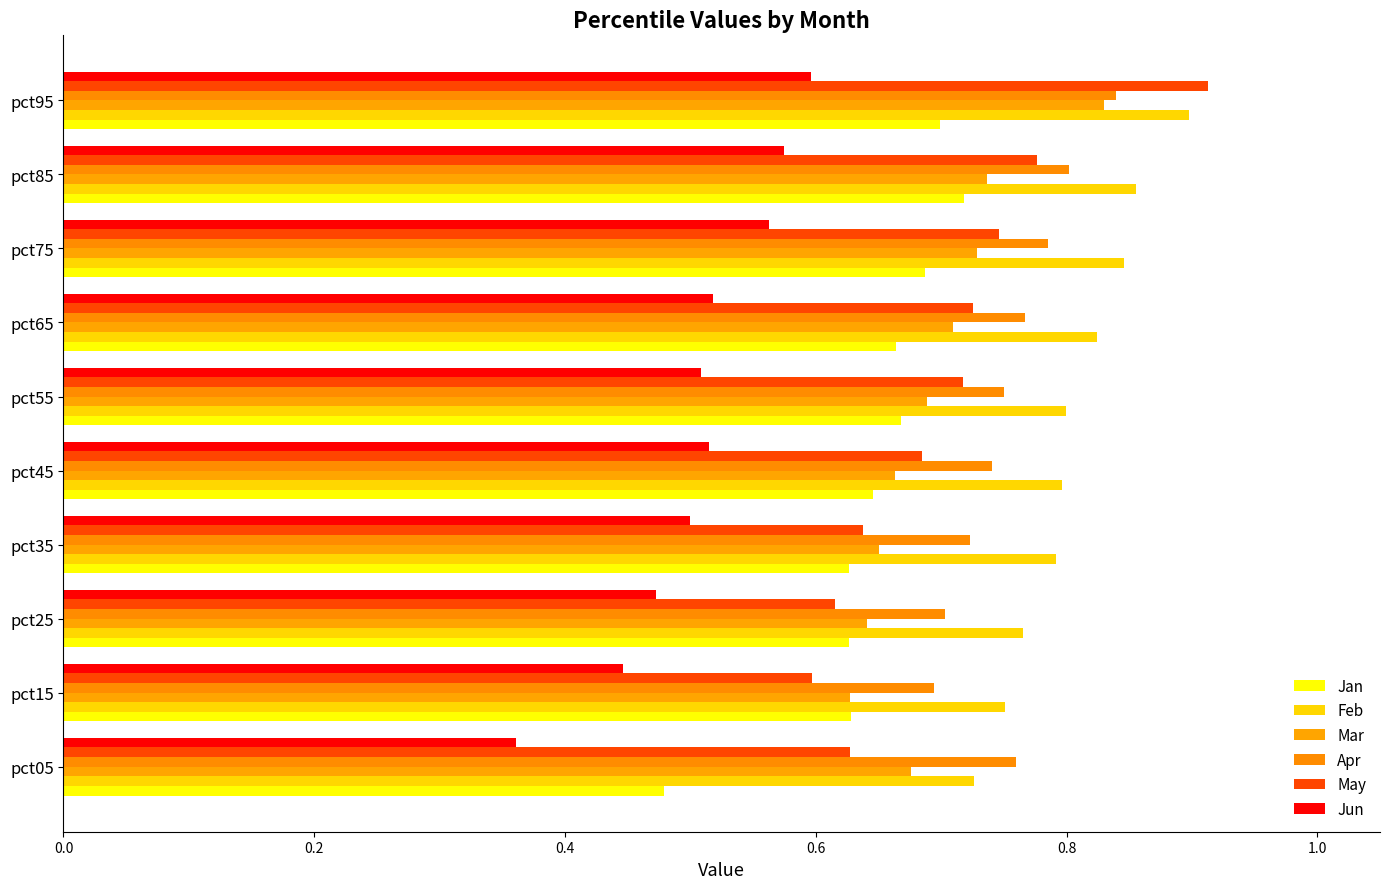

Reading left to right, what are all the values shown in this chart?

Jan: 0.5	0.6	0.6	0.6	0.6	0.7	0.7	0.7	0.7	0.7
Feb: 0.7	0.8	0.8	0.8	0.8	0.8	0.8	0.8	0.9	0.9
Mar: 0.7	0.6	0.6	0.7	0.7	0.7	0.7	0.7	0.7	0.8
Apr: 0.8	0.7	0.7	0.7	0.7	0.8	0.8	0.8	0.8	0.8
May: 0.6	0.6	0.6	0.6	0.7	0.7	0.7	0.7	0.8	0.9
Jun: 0.4	0.4	0.5	0.5	0.5	0.5	0.5	0.6	0.6	0.6